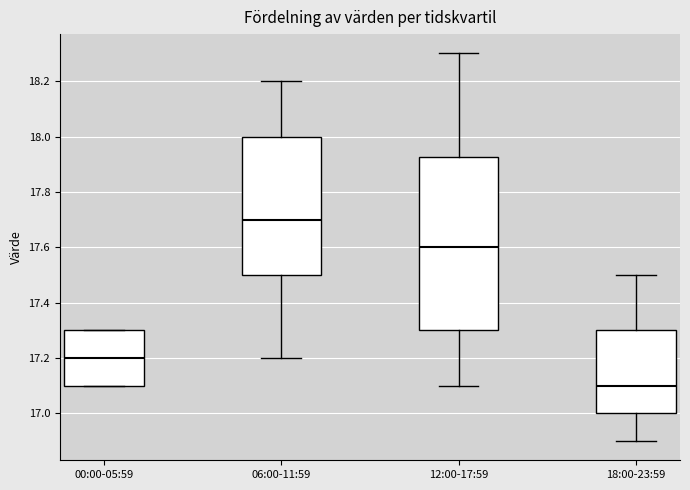

Which box has the highest median line?

06:00-11:59